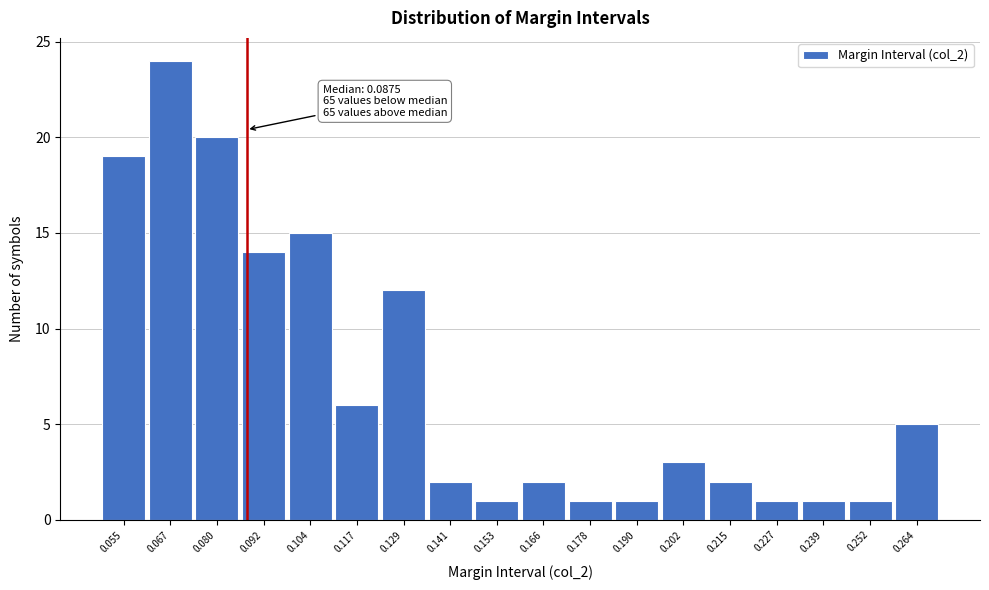

Which range on the x-axis has the tallest bar?

0.062 to 0.074